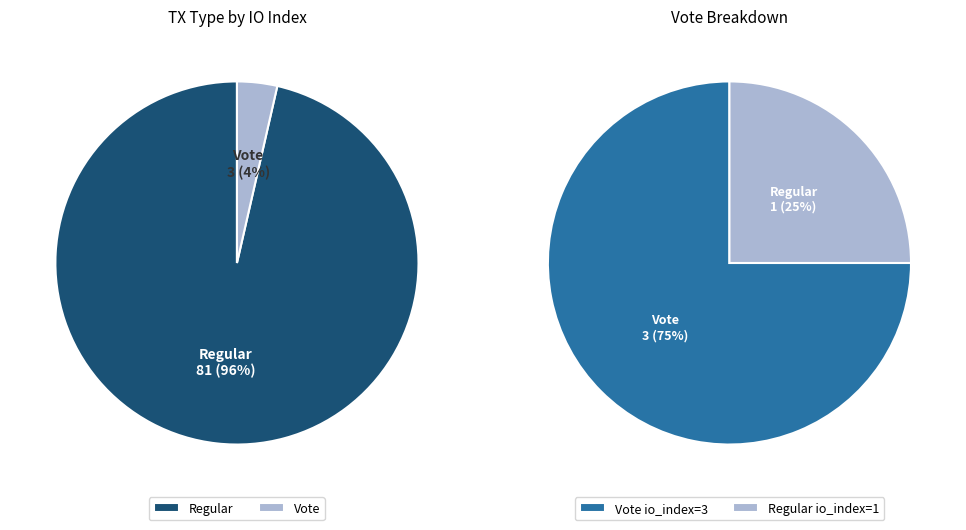

How many segments does this pie chart have?

2